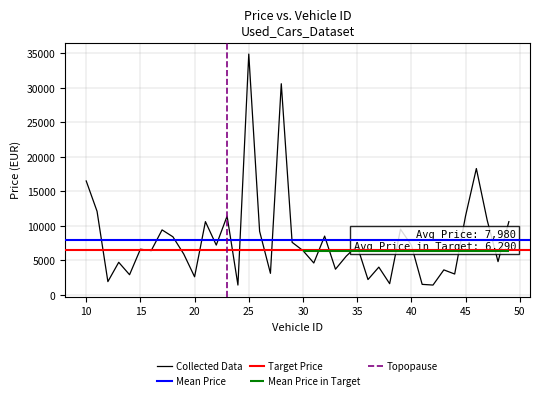

List the labels in order of value, largest first.

25, 28, 46, 10, 11, 23, 45, 47, 21, 49, 39, 17, 26, 32, 18, 29, 22, 40, 35, 15, 16, 30, 19, 34, 48, 13, 31, 37, 33, 43, 27, 44, 14, 20, 36, 12, 38, 41, 24, 42